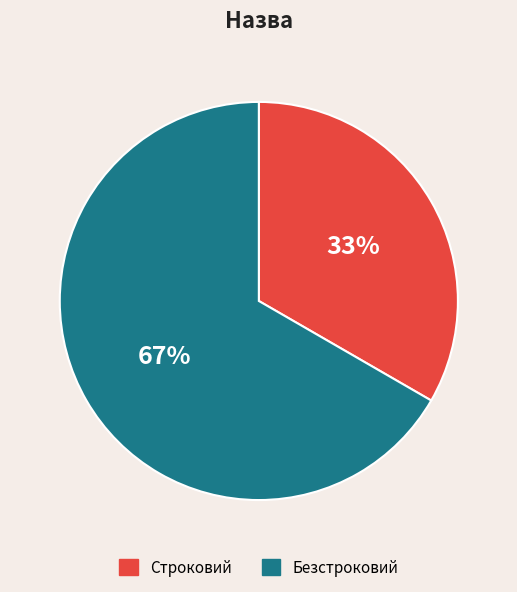

Which slice is the largest?

Безстроковий